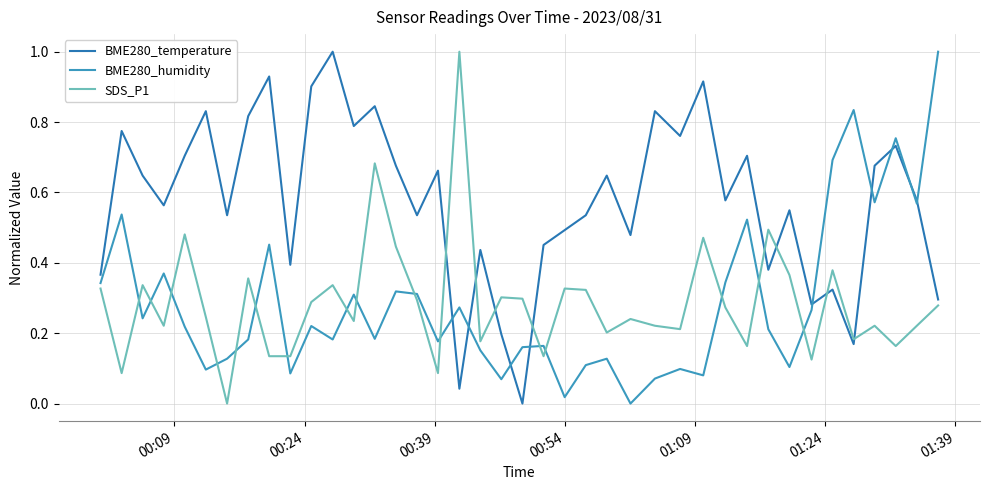

How many lines are shown in the chart?

3